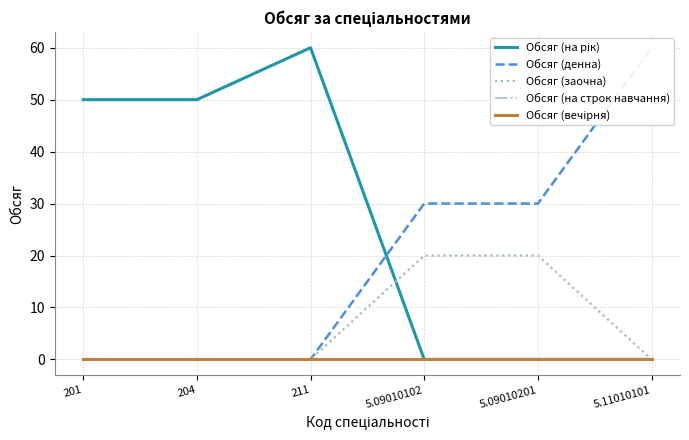

Reading right to left, what are all the values shown in this chart?

Обсяг (на рік): 0	0	0	60	50	50
Обсяг (денна): 60	30	30	0	0	0
Обсяг (заочна): 0	20	20	0	0	0
Обсяг (на строк навчання): 0	0	0	0	0	0
Обсяг (вечірня): 0	0	0	0	0	0